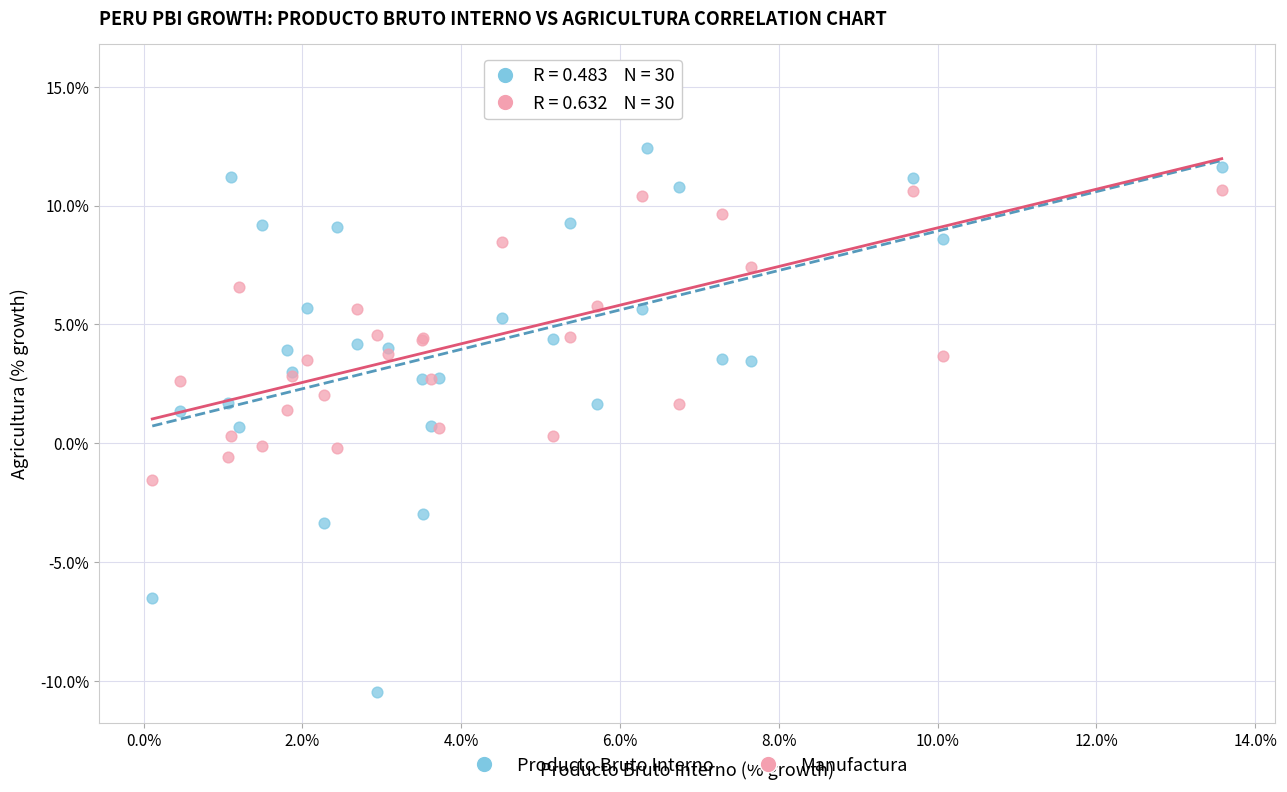

Which series has the widest spread of Y values?

Producto Bruto Interno